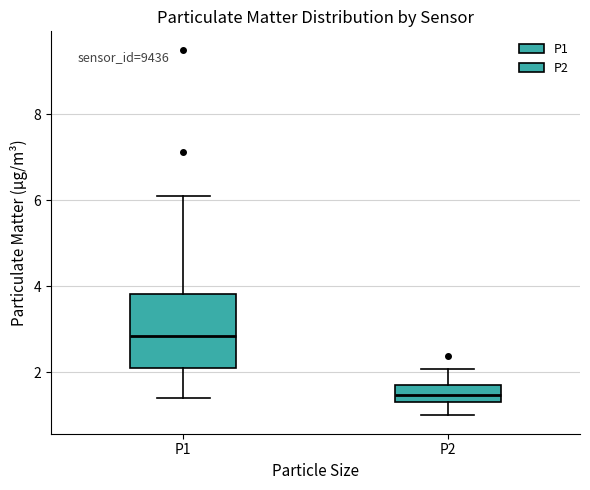

Which box's median line is the lowest?

P2